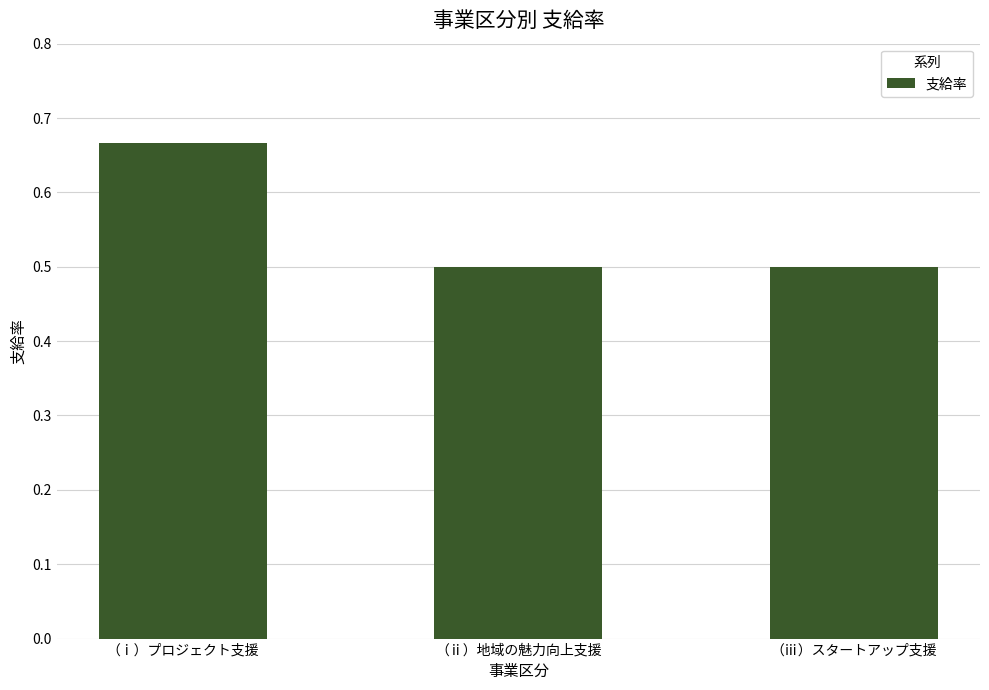

Count the values in the range 0 to 1.

3